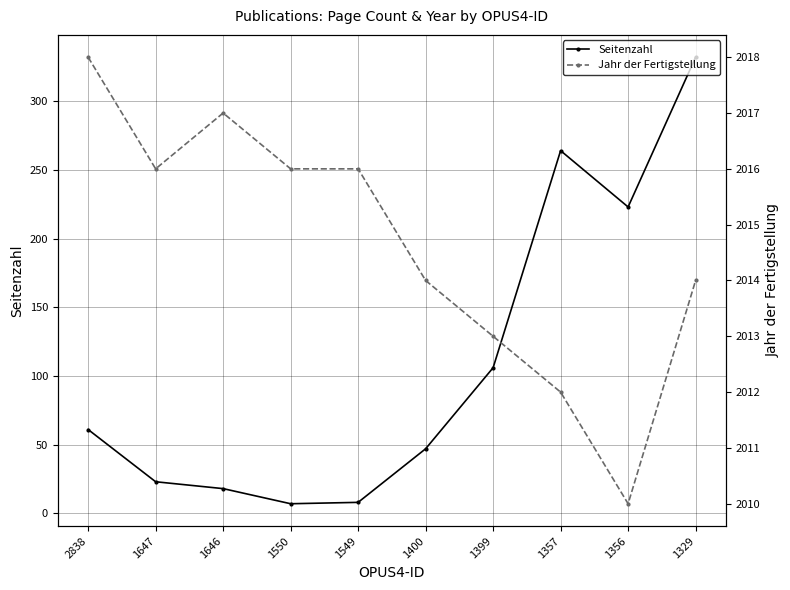

True or false: Seitenzahl and Jahr der Fertigstellung cross at least once.

False